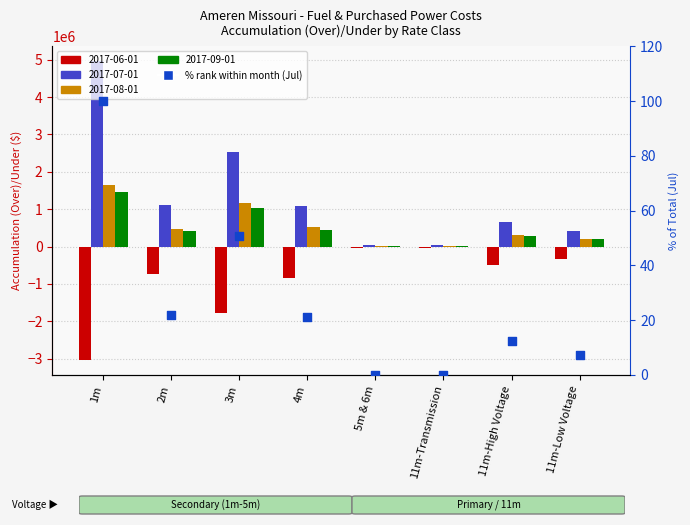

Between 3m and 5m & 6m, which is larger?

3m